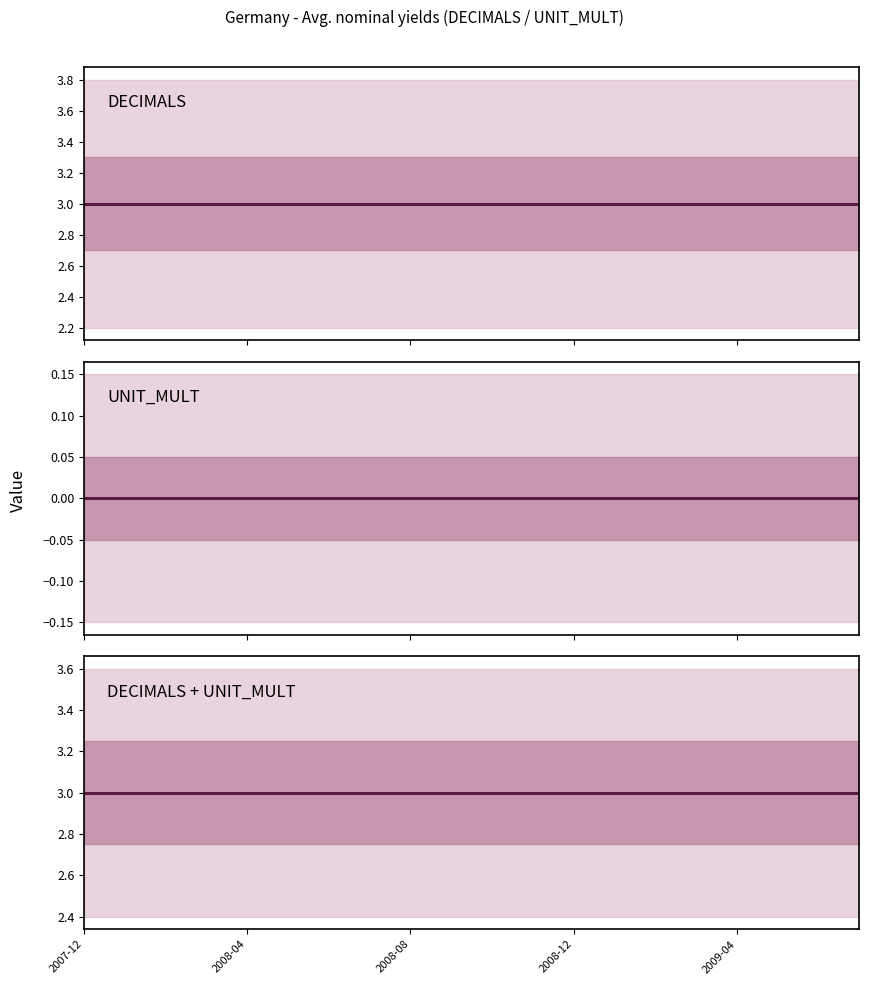

Which category has the highest value in the UNIT_MULT series?

2007-12